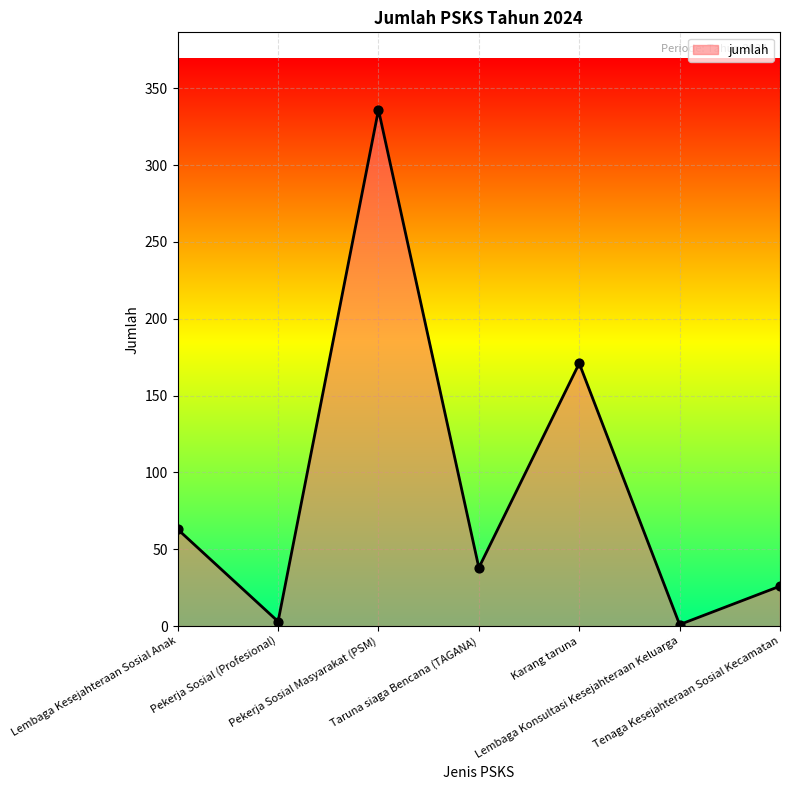

Which has a higher value, Tenaga Kesejahteraan Sosial Kecamatan or Pekerja Sosial Masyarakat (PSM)?

Pekerja Sosial Masyarakat (PSM)